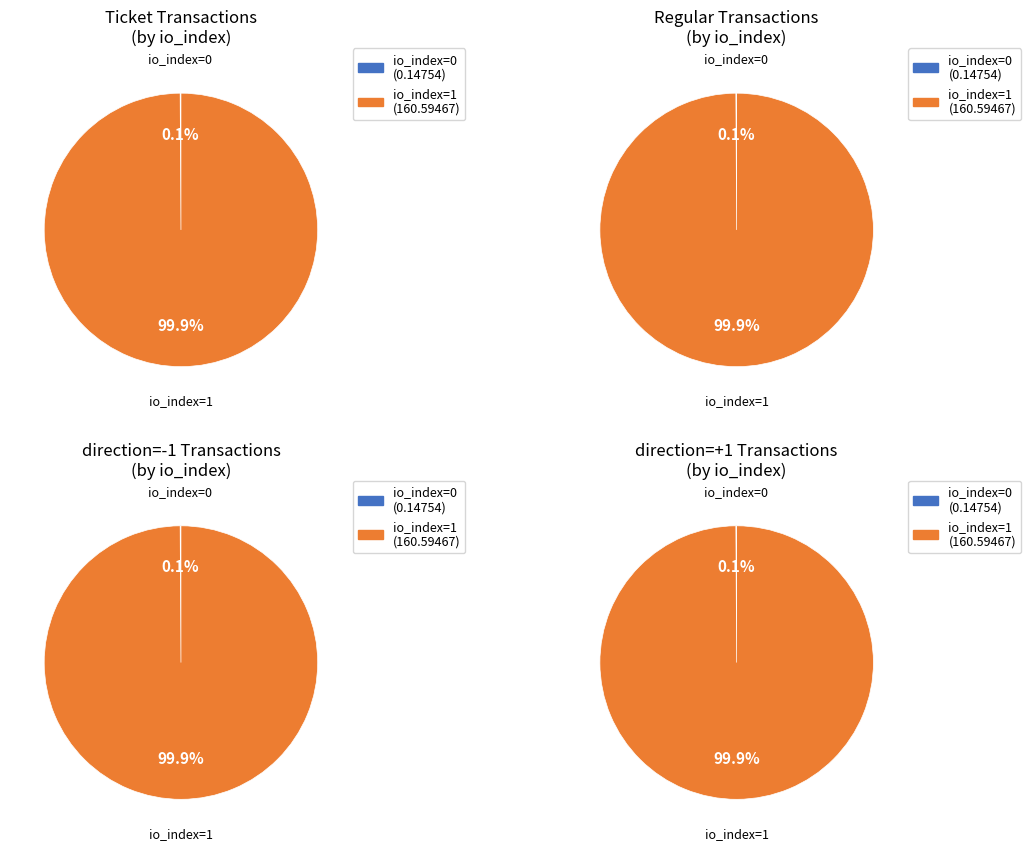

Count the number of slices in the pie.

2